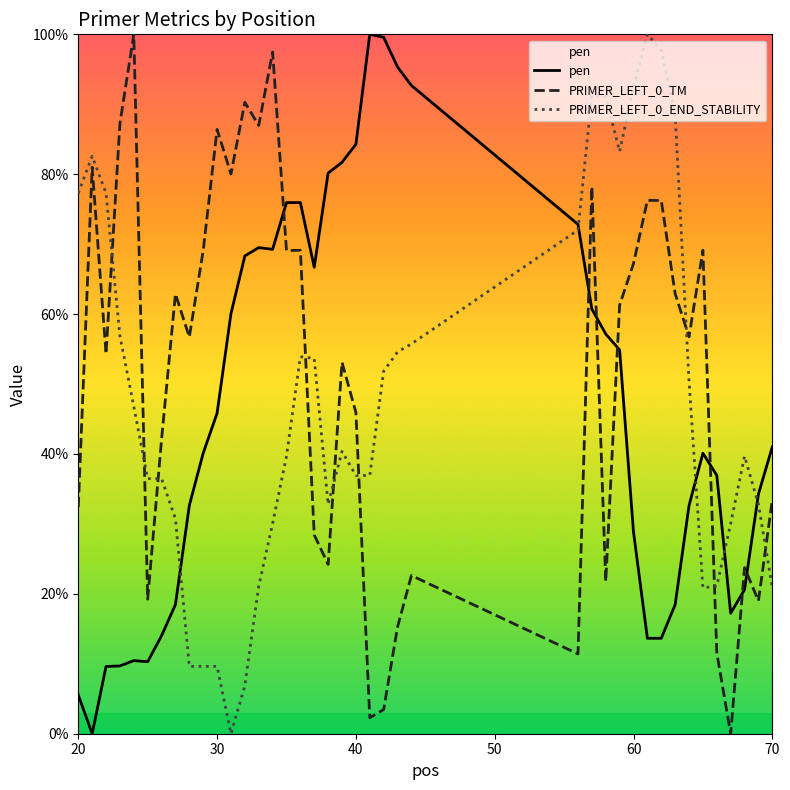

List the series in order of their peak value, highest first.

pen, PRIMER_LEFT_0_TM, PRIMER_LEFT_0_END_STABILITY